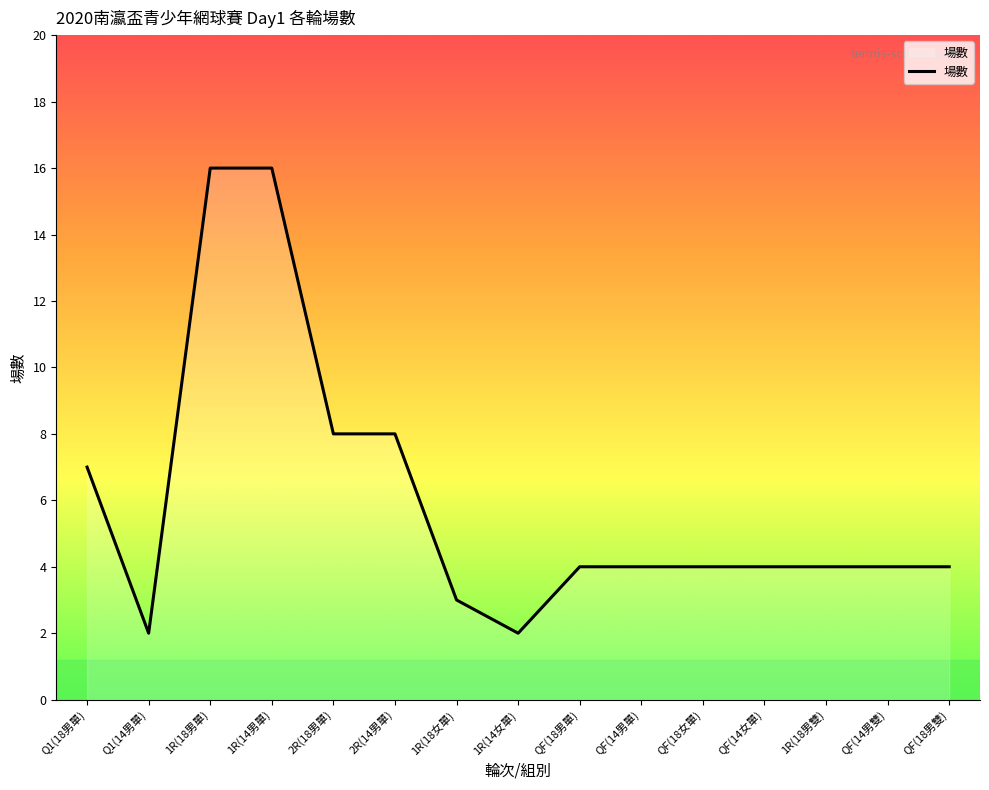

How many series are shown in this chart?

1